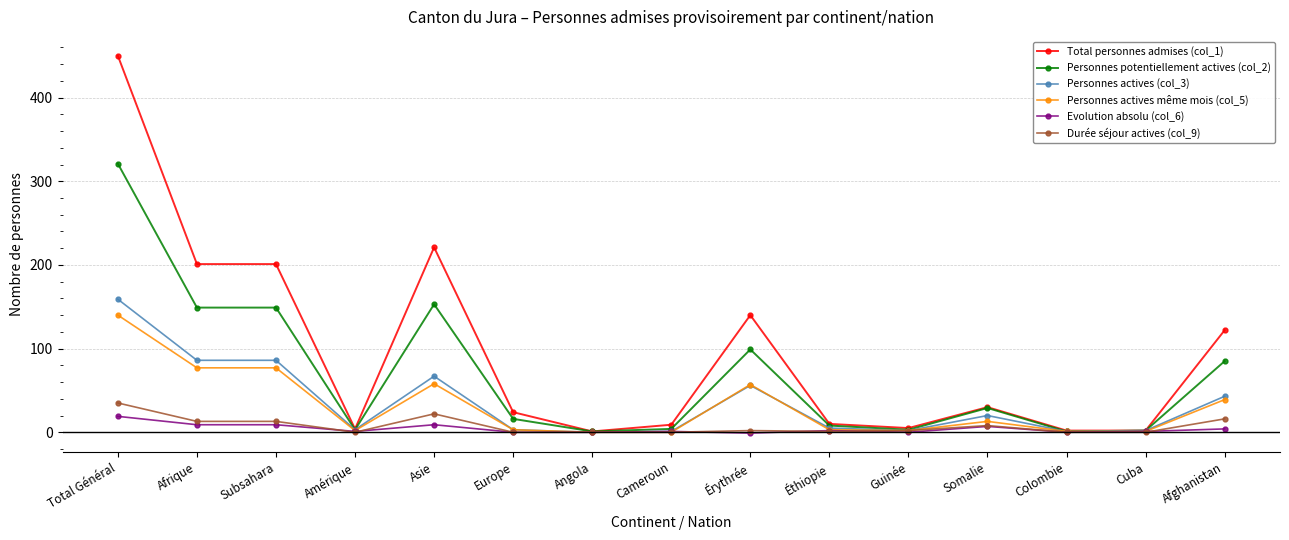

Which category has the highest value in the Total personnes admises (col_1) series?

Total Général